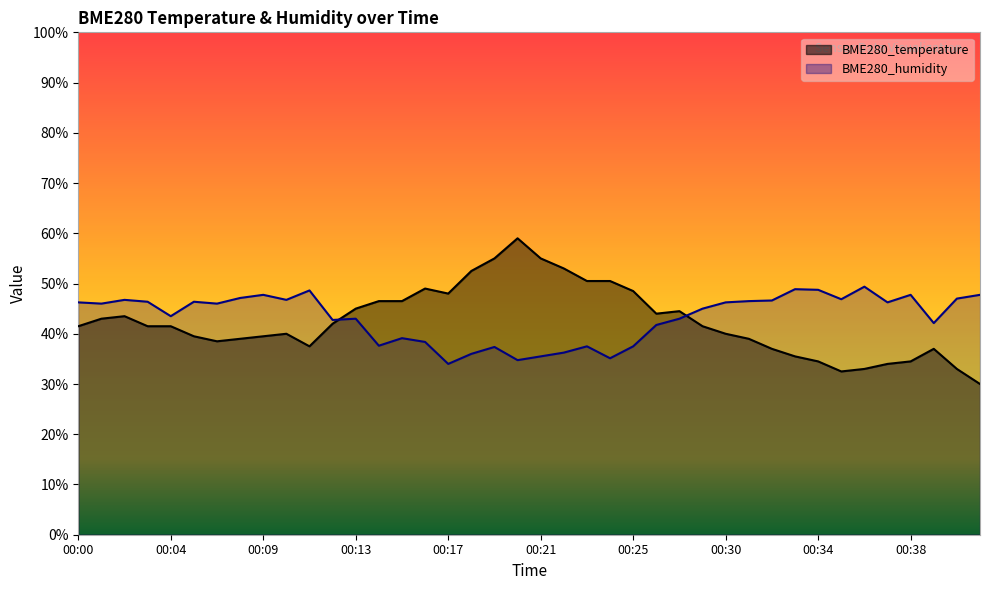

Which series has the widest spread of values?

BME280_temperature